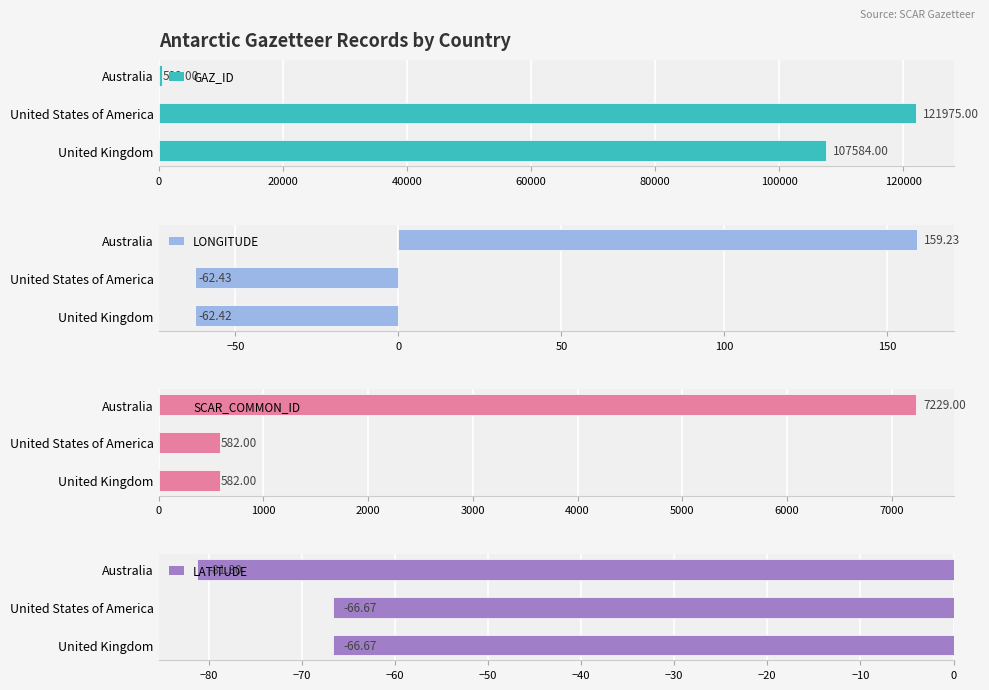

Count the number of data series in this chart.

4